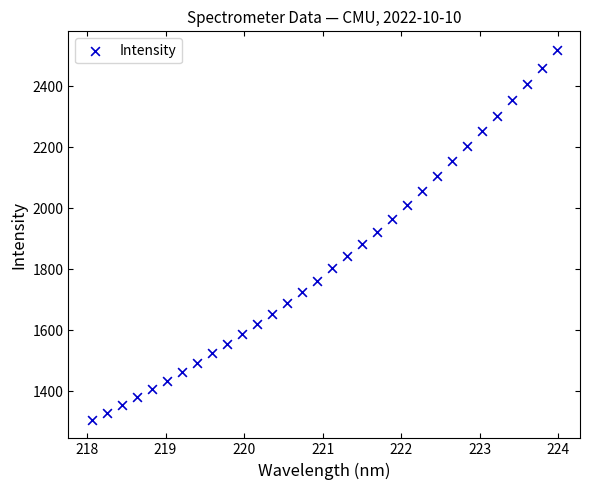

What is the range of Y values (max minus min)?

1213.9